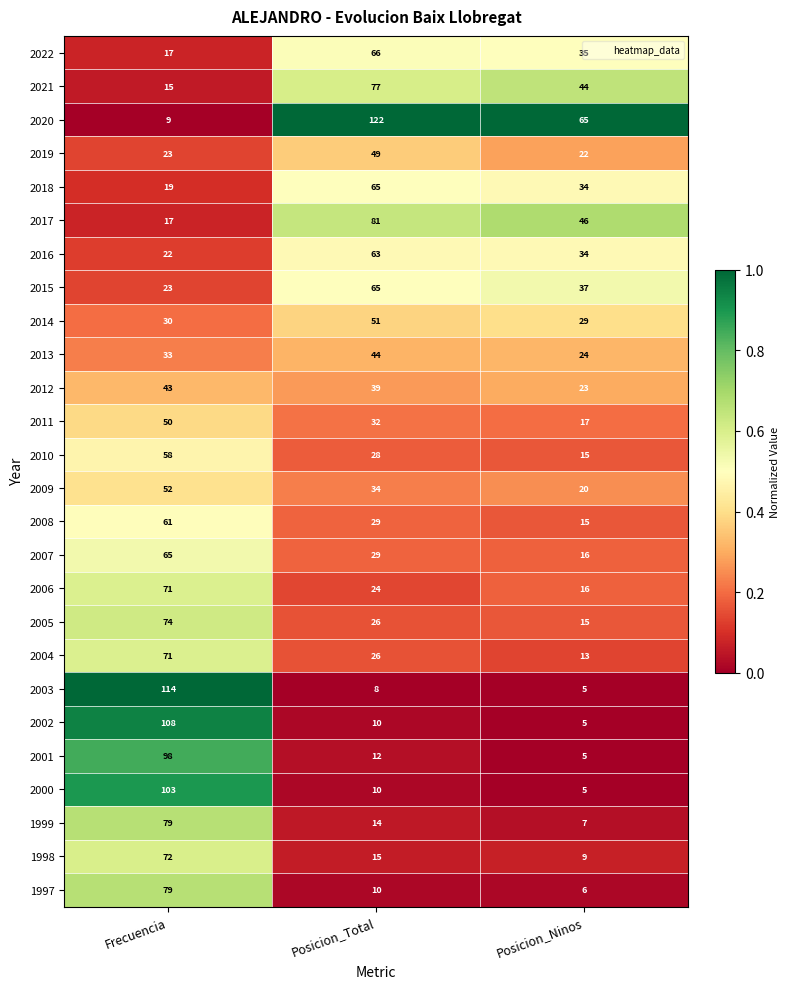

What is the difference between the highest and lowest values at Frecuencia?

105